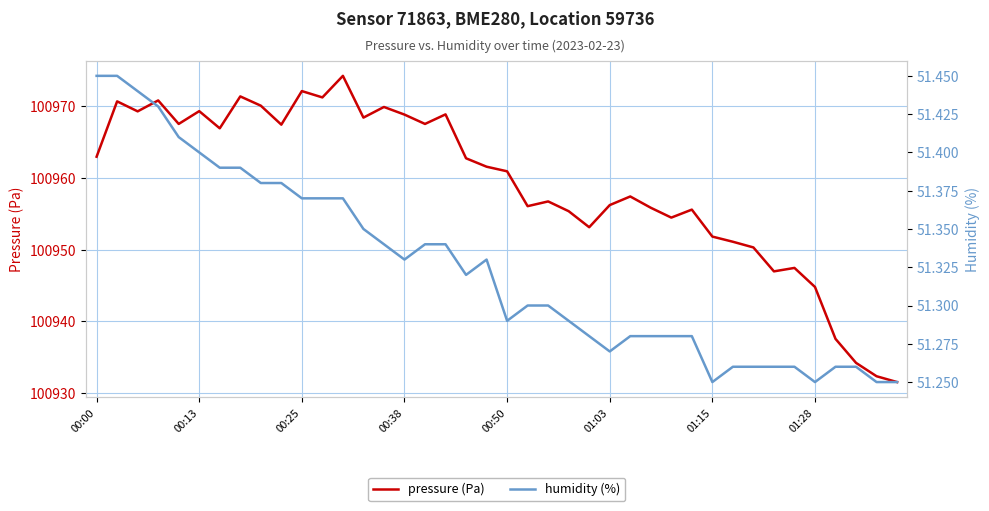

The humidity (%) series shows 51.4 at 9. True or false?

True